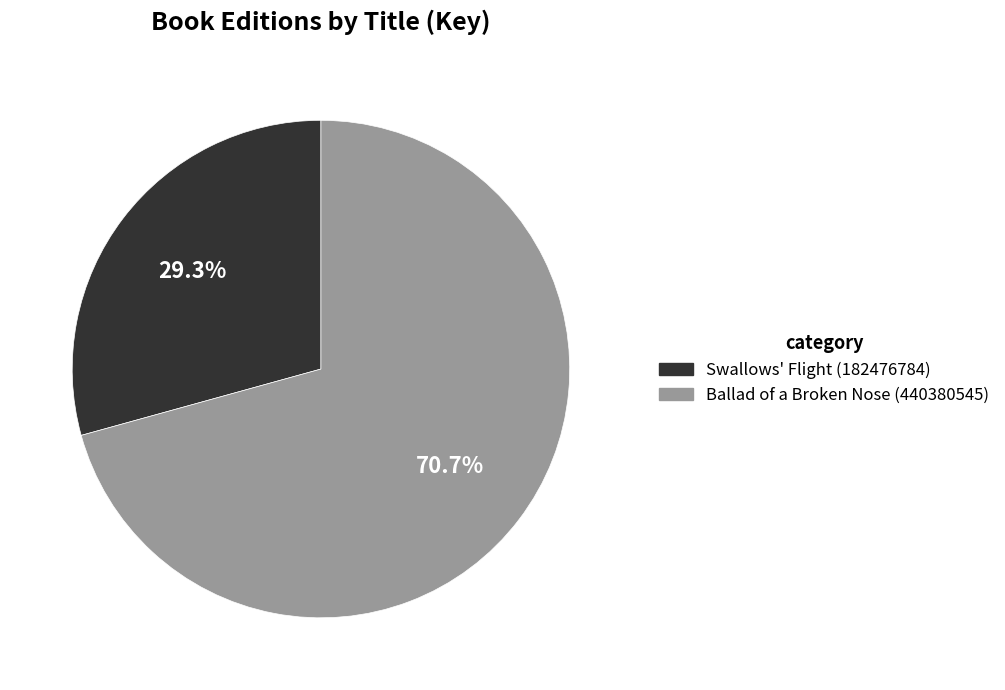

What is the majority slice?

Ballad of a Broken Nose (440380545)